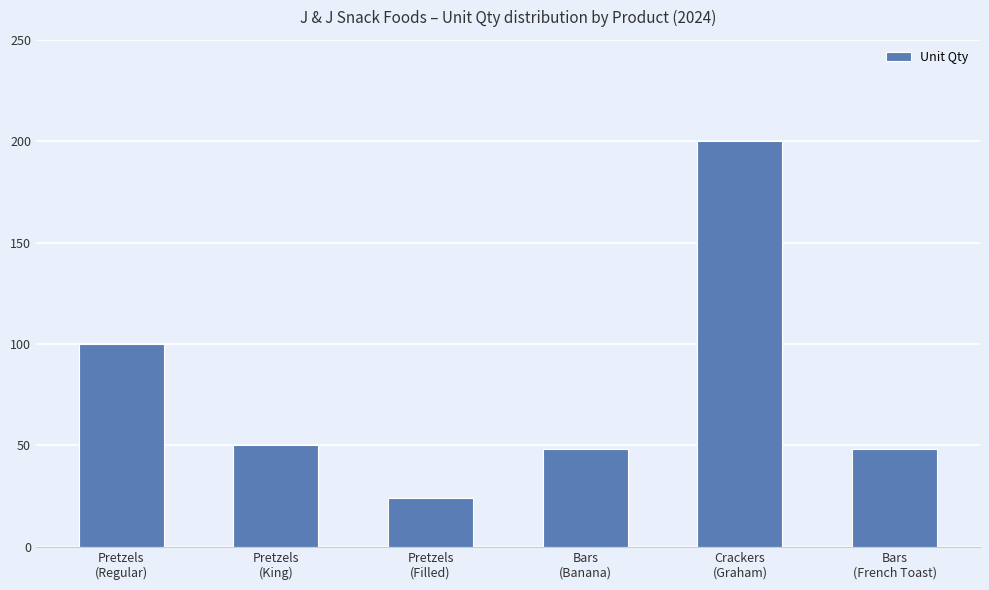

What is the ratio of the value at Pretzels
(Filled) to the value at Bars
(French Toast)?

0.5